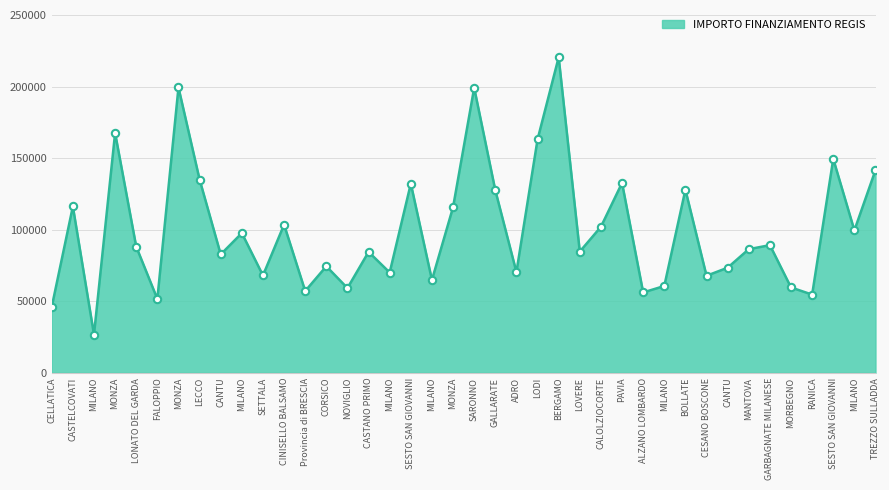

What is the change in value from MILANO to LOVERE?

+14623.6